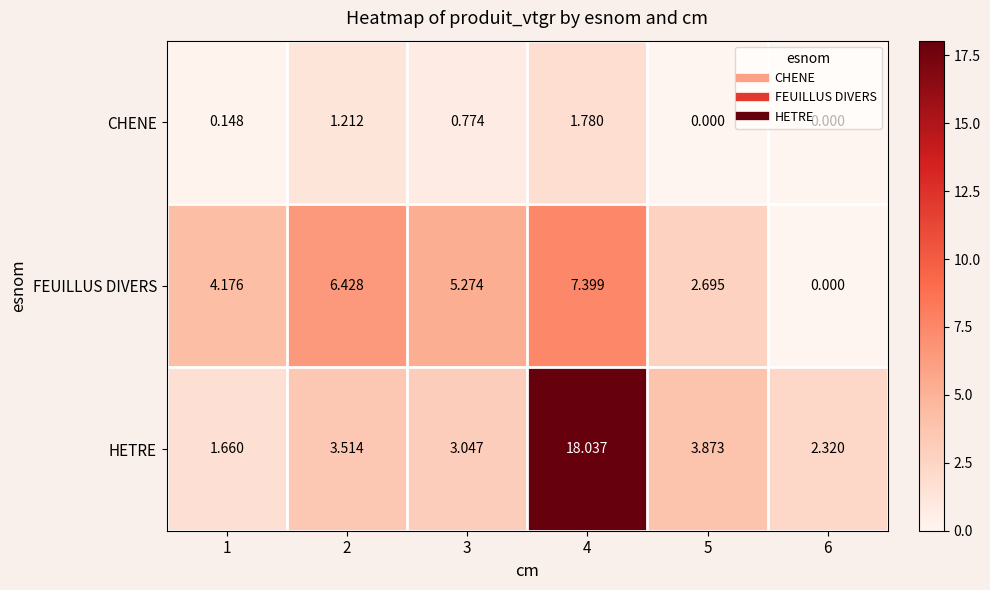

Between 3 and 6, which series saw the biggest shift?

FEUILLUS DIVERS